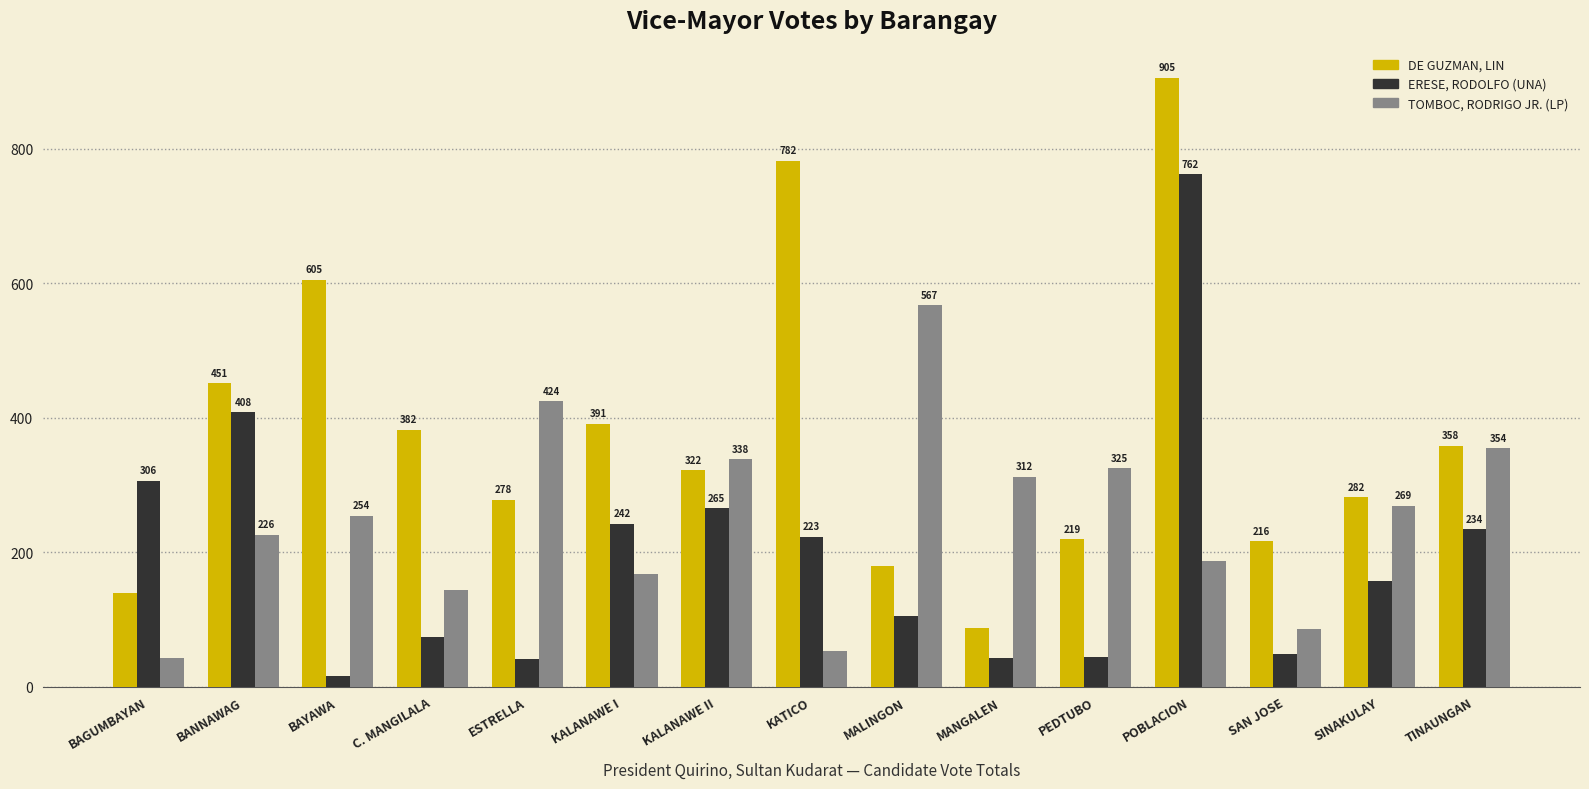

True or false: DE GUZMAN, LIN has a value of 499 at SINAKULAY.

False